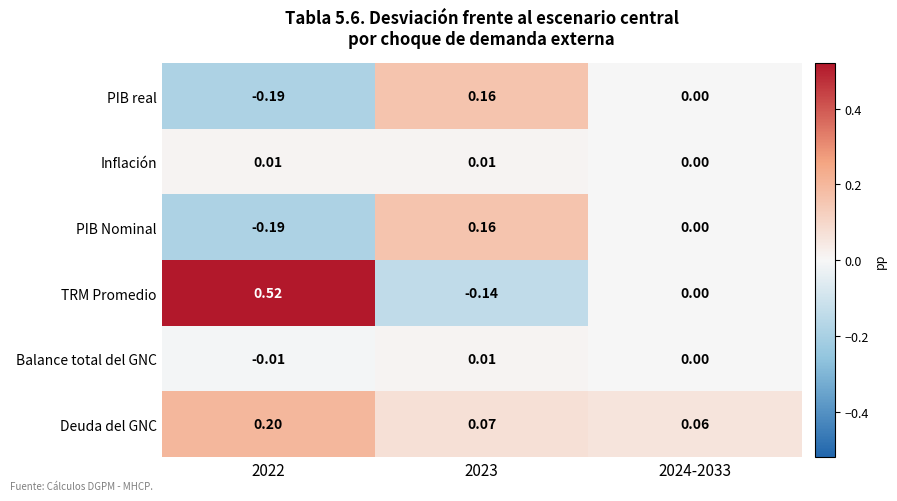

Which series has the largest total across all categories?

TRM Promedio